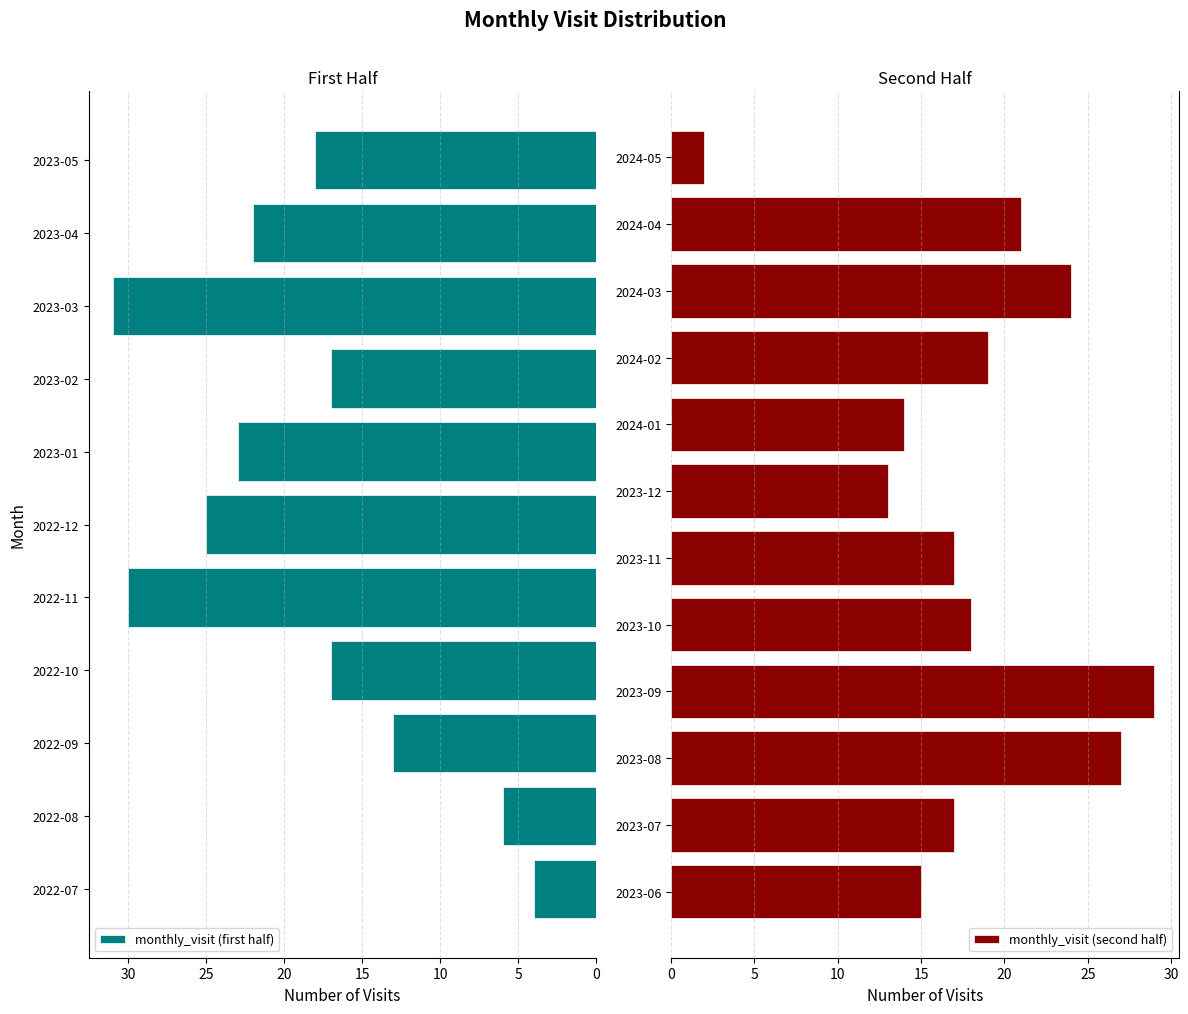

What is the difference between the maximum and minimum values?

29